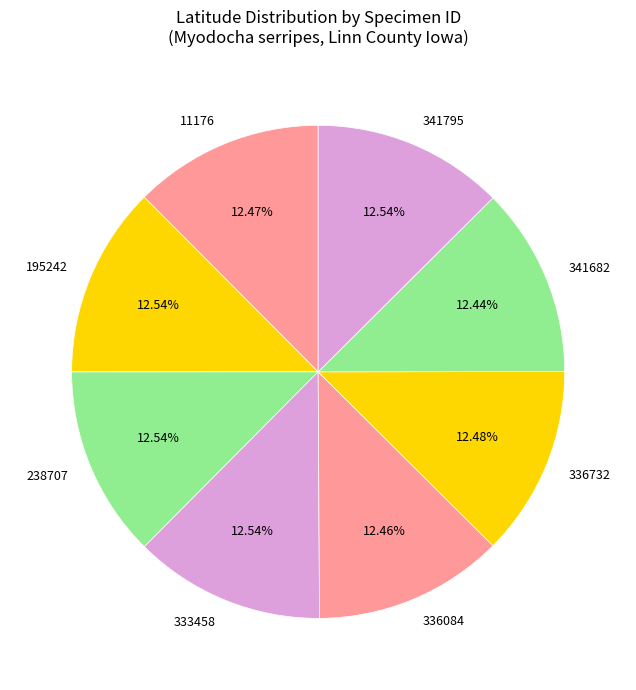

Is 341682 the majority of the pie?

No